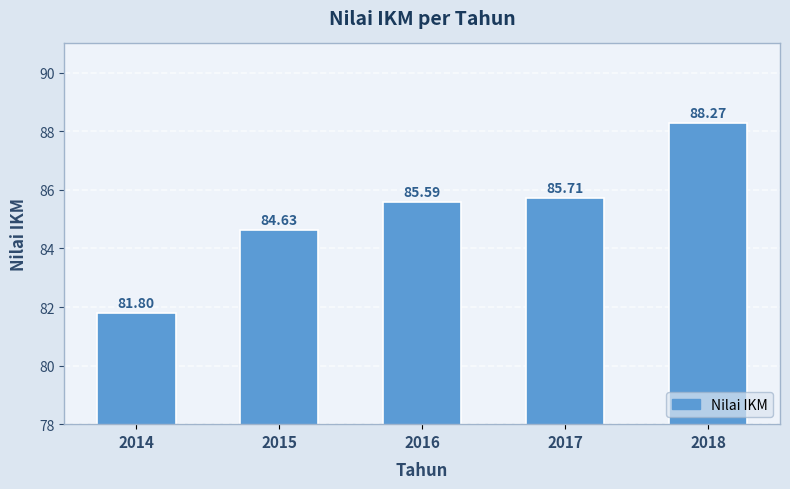

Reading right to left, list all the values displayed in this chart.

88.3	85.7	85.6	84.6	81.8